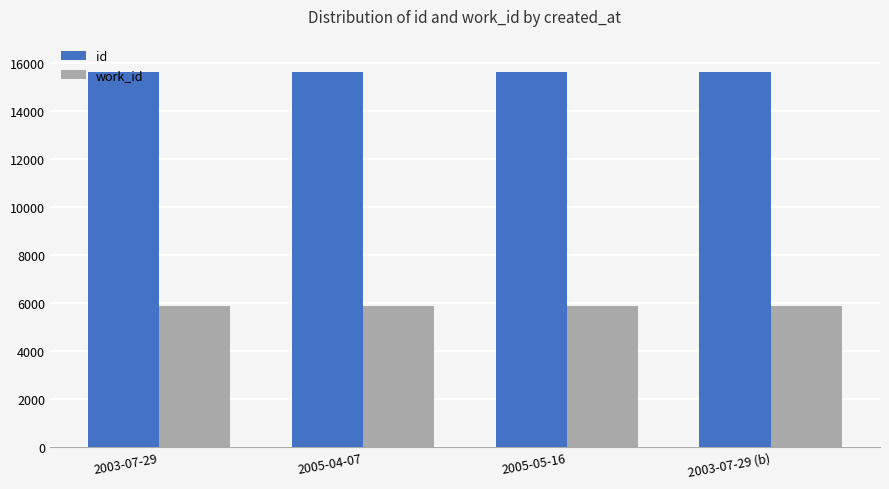

The value of id at 2003-07-29 (b) is 9296. True or false?

False